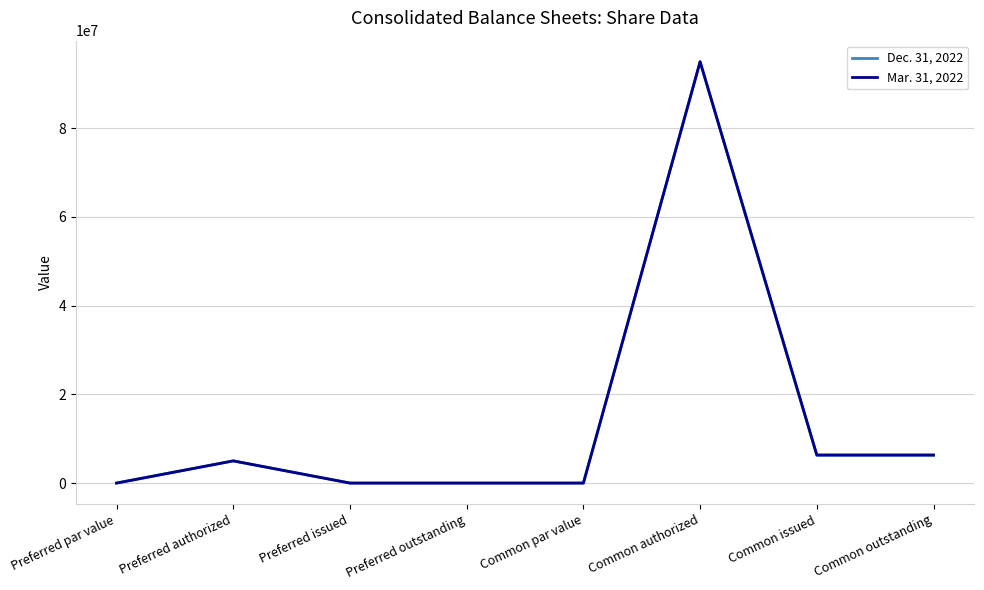

At which category is the sum across all series the highest?

Common authorized